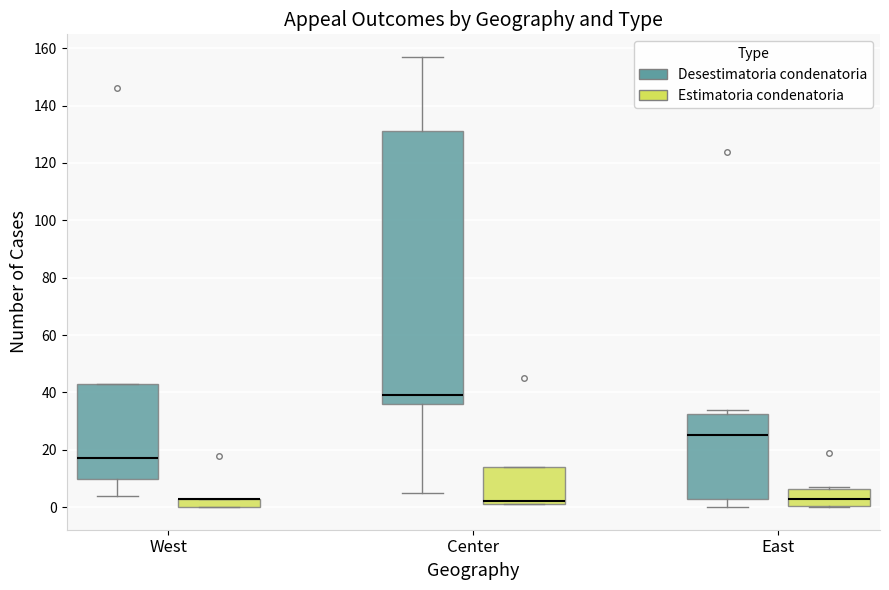

Which box is the tallest, from its lower edge to its upper edge?

Center (Desestimatoria condenatoria)